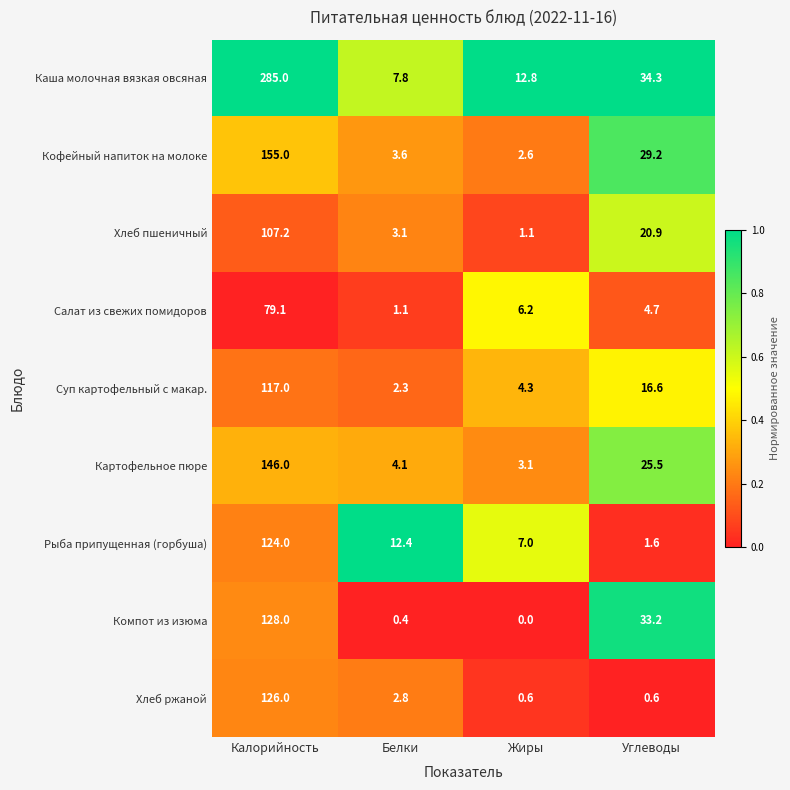

Which category has the highest value across all series?

Калорийность